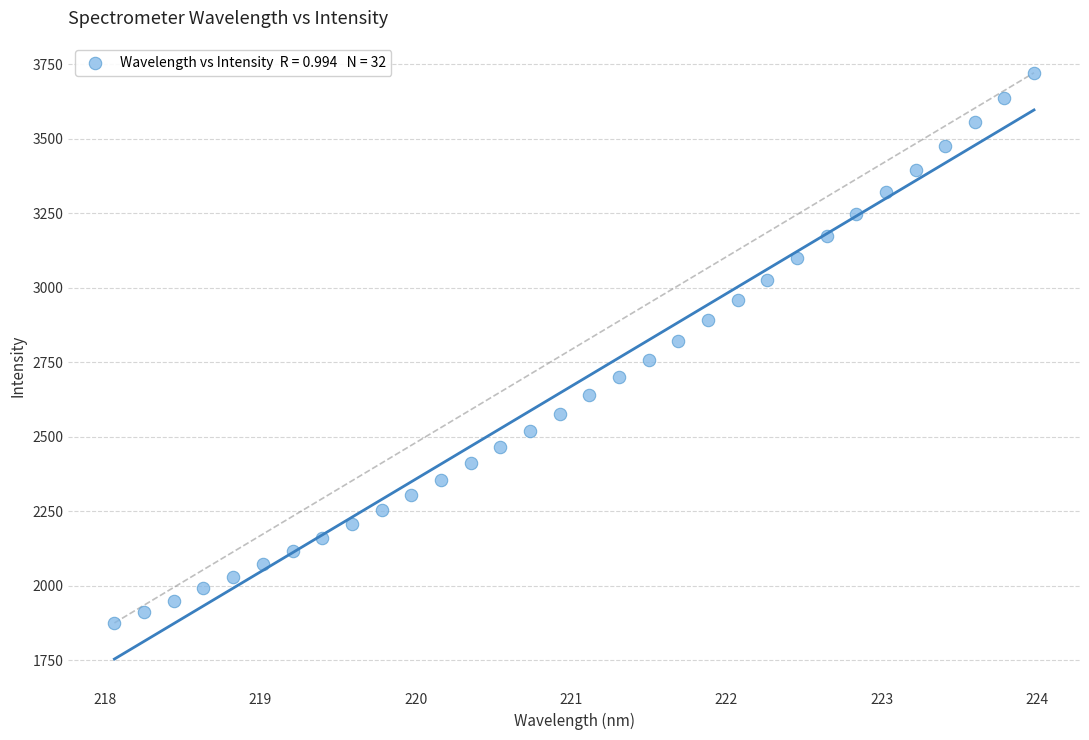

What is the range of Y values (max minus min)?

1845.6